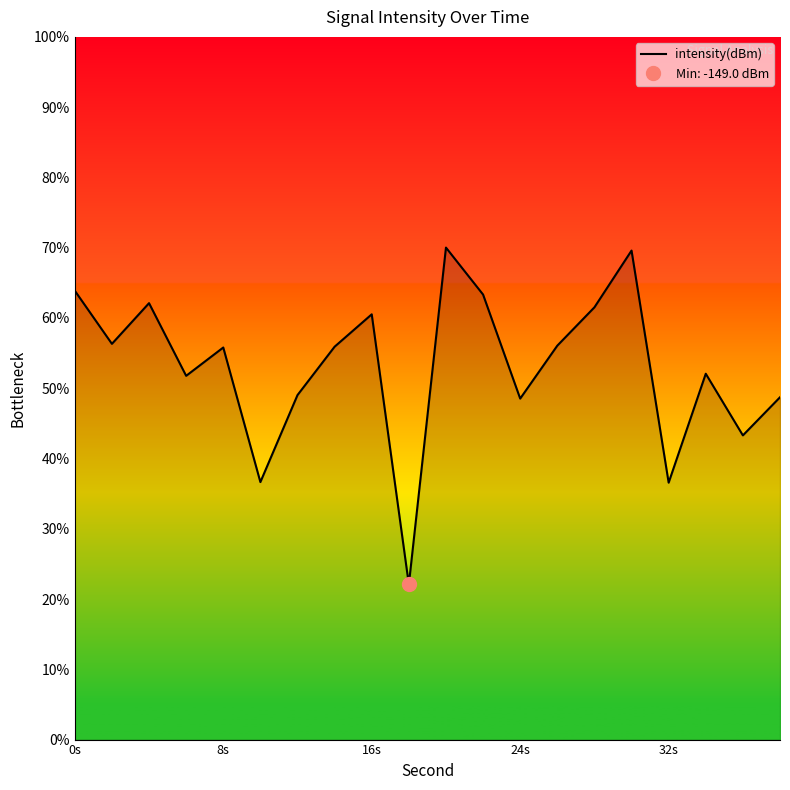

What is the lowest value of the intensity(dBm) series?

22.1